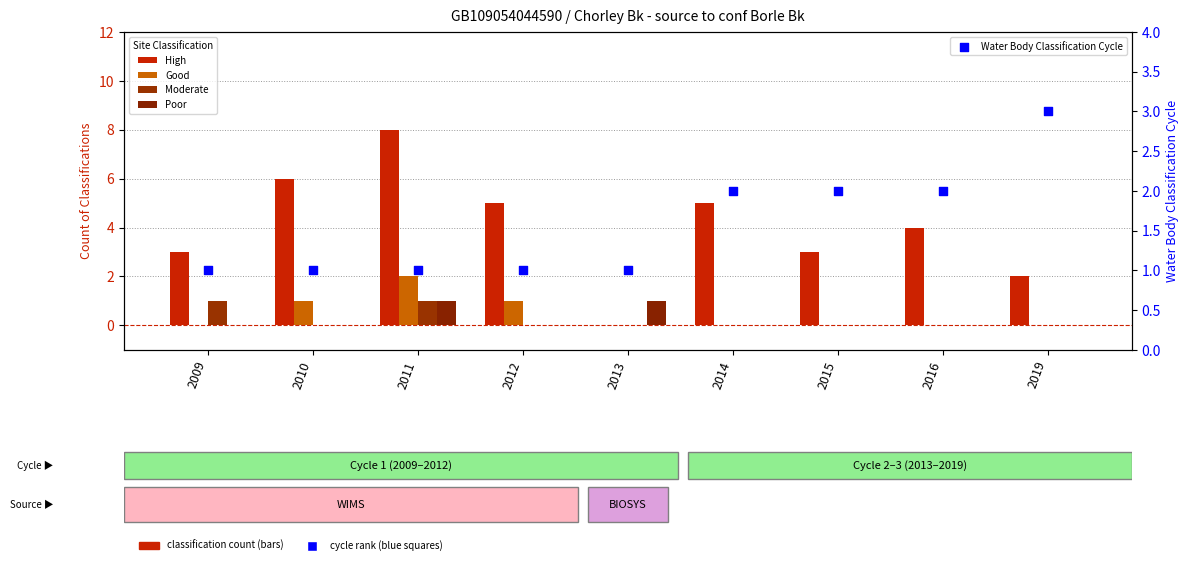

At which category is the sum across all series the highest?

2011